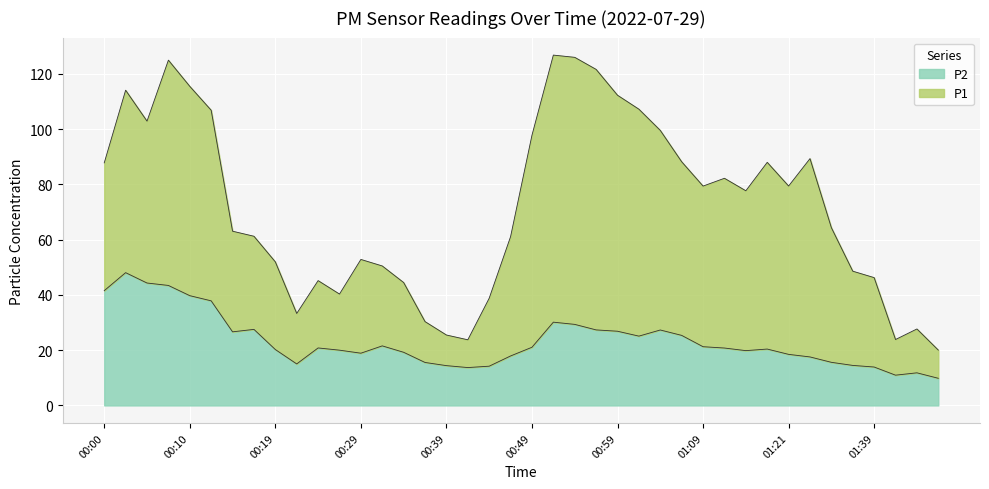

What is the total value across all series at 00:19?

52.0